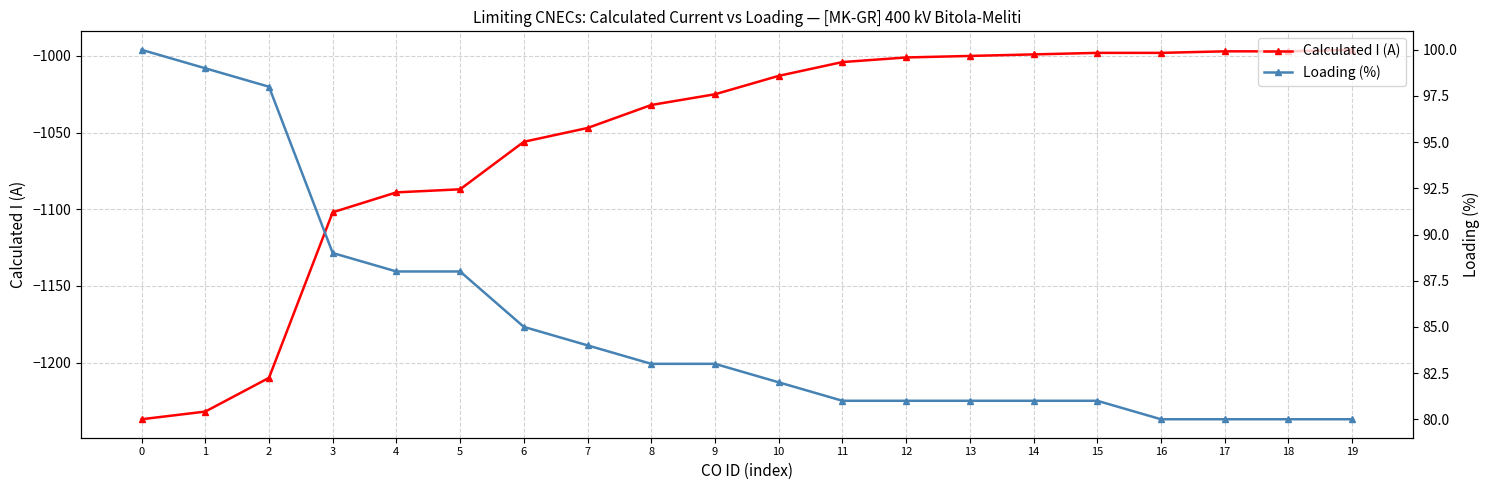

Which series has the largest range (max minus min)?

Calculated I (A)